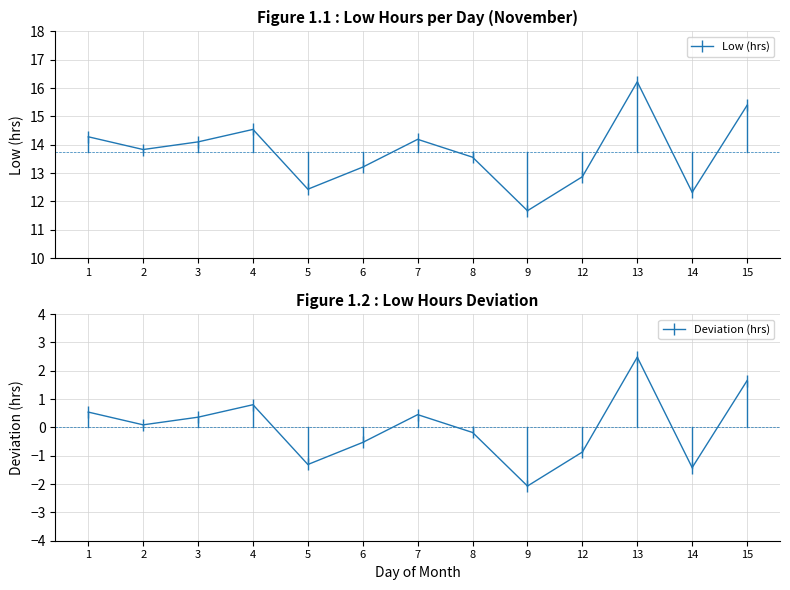

True or false: Deviation (hrs) and Low (hrs) intersect in this chart.

False